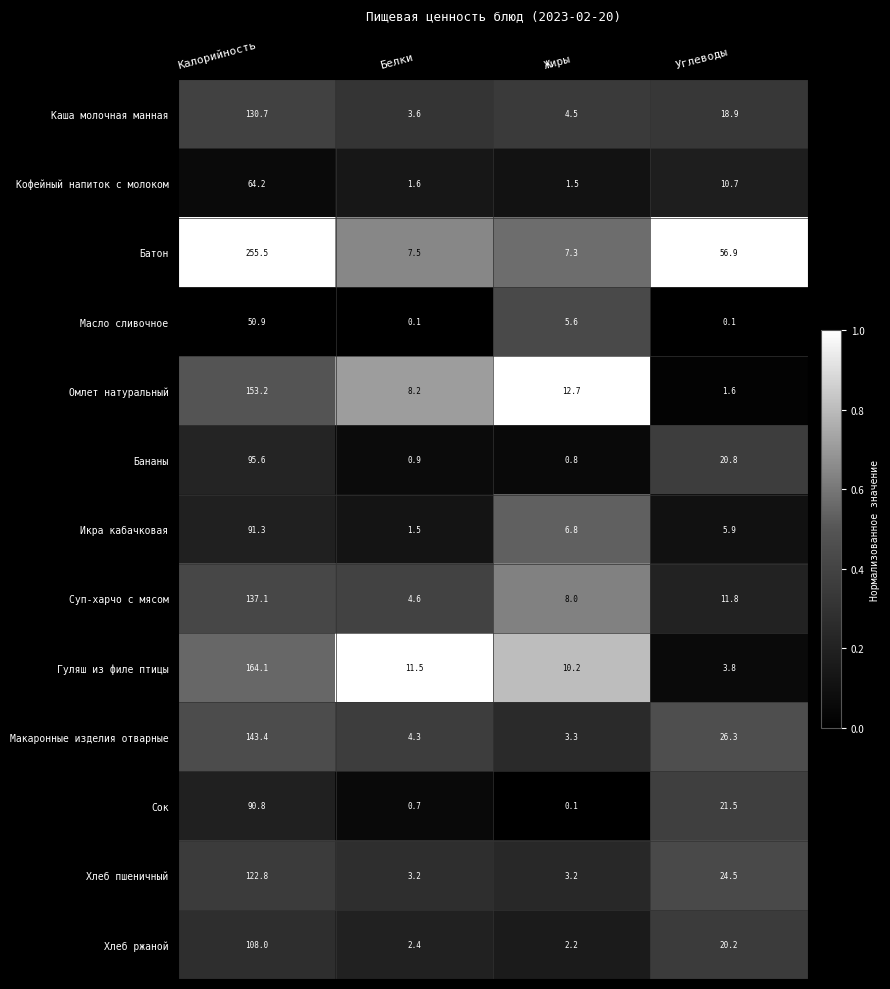

At which category does the chart reach its peak across all series?

Калорийность